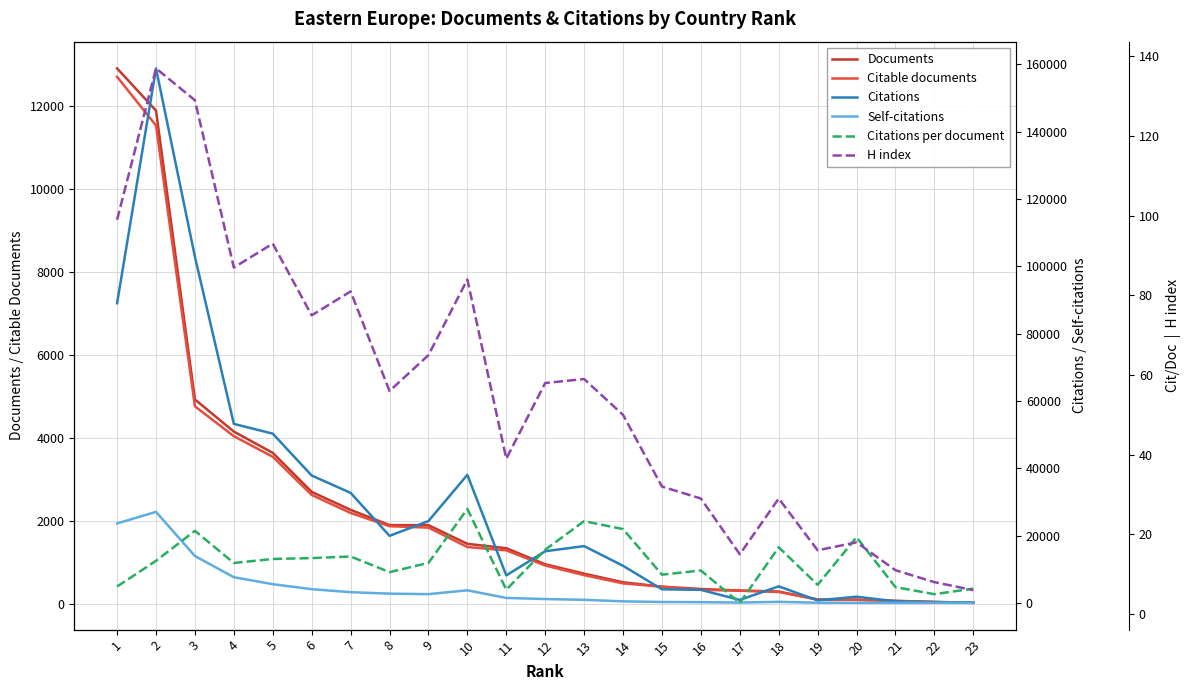

Reading left to right, what are all the values shown in this chart?

Documents: 1=12909.0	2=11891.0	3=4925.0	4=4150.0	5=3638.0	6=2696.0	7=2263.0	8=1895.0	9=1894.0	10=1443.0	11=1338.0	12=951.0	13=724.0	14=517.0	15=410.0	16=355.0	17=317.0	18=294.0	19=102.0	20=96.0	21=69.0	22=42.0	23=21.0
Citable documents: 1=12706.0	2=11531.0	3=4760.0	4=4039.0	5=3543.0	6=2623.0	7=2188.0	8=1869.0	9=1834.0	10=1367.0	11=1286.0	12=921.0	13=689.0	14=490.0	15=409.0	16=336.0	17=313.0	18=283.0	19=99.0	20=94.0	21=65.0	22=42.0	23=19.0
Citations: 1=89046.0	2=158823.0	3=102853.0	4=53190.0	5=50293.0	6=37851.0	7=32703.0	8=19935.0	9=24316.0	10=38063.0	11=8175.0	12=15355.0	13=16881.0	14=11024.0	15=4049.0	16=3879.0	17=885.0	18=4927.0	19=748.0	20=1851.0	21=466.0	22=209.0	23=134.0
Self-citations: 1=23605.0	2=27061.0	3=13931.0	4=7639.0	5=5568.0	6=4078.0	7=3192.0	8=2754.0	9=2610.0	10=3740.0	11=1479.0	12=1148.0	13=921.0	14=464.0	15=276.0	16=224.0	17=108.0	18=323.0	19=63.0	20=44.0	21=16.0	22=27.0	23=4.0
Citations per document: 1=6.9	2=13.4	3=20.9	4=12.8	5=13.8	6=14.0	7=14.4	8=10.5	9=12.8	10=26.4	11=6.1	12=16.1	13=23.3	14=21.3	15=9.9	16=10.9	17=2.8	18=16.8	19=7.3	20=19.3	21=6.8	22=5.0	23=6.4
H index: 1=99.0	2=137.0	3=129.0	4=87.0	5=93.0	6=75.0	7=81.0	8=56.0	9=65.0	10=84.0	11=39.0	12=58.0	13=59.0	14=50.0	15=32.0	16=29.0	17=15.0	18=29.0	19=16.0	20=18.0	21=11.0	22=8.0	23=6.0